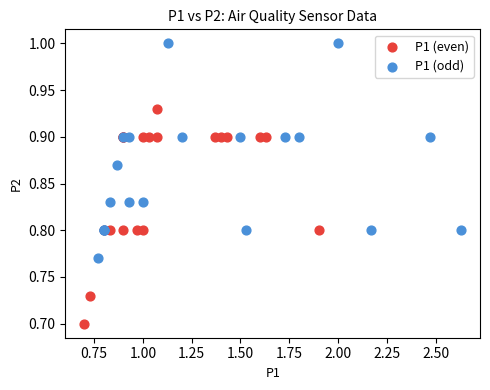

Which series reaches the minimum Y coordinate?

P1 (even)